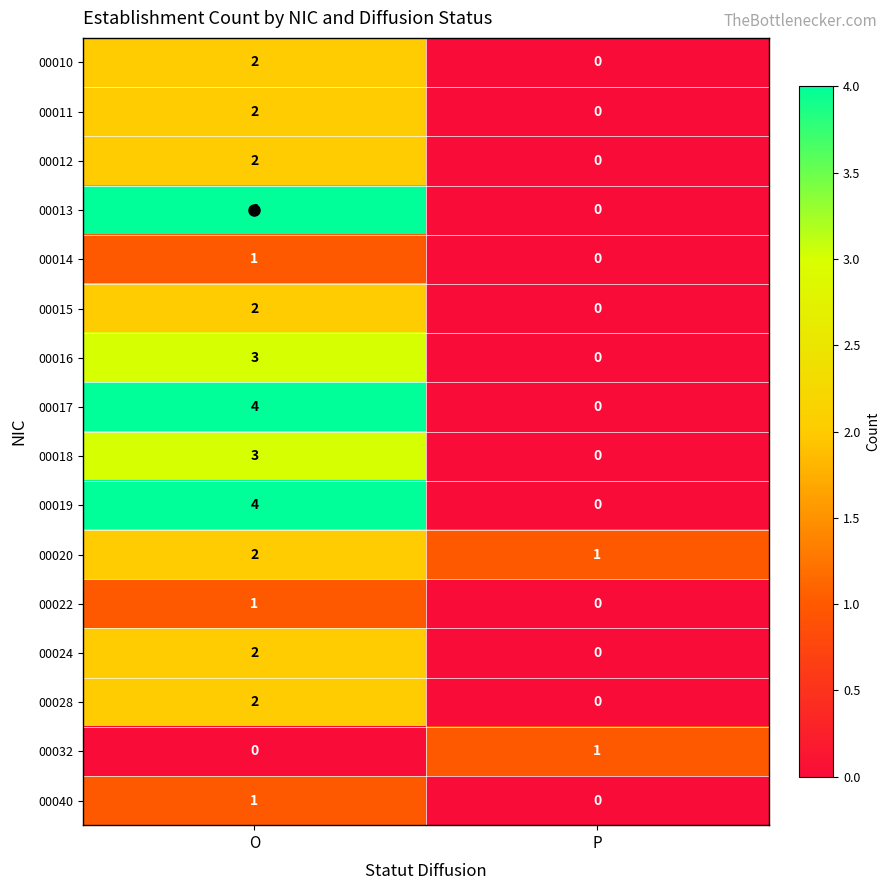

Which category has the highest value across all series?

O